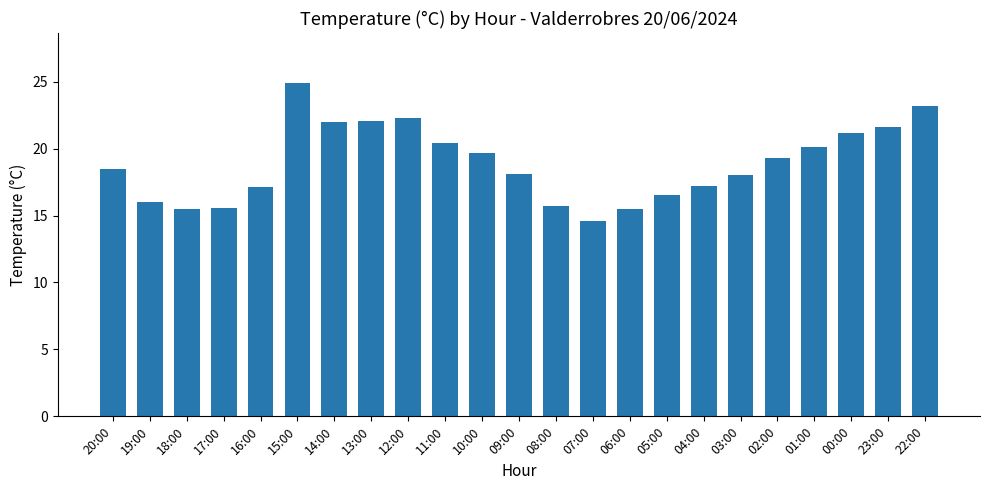

Read the value at 13:00.

22.1